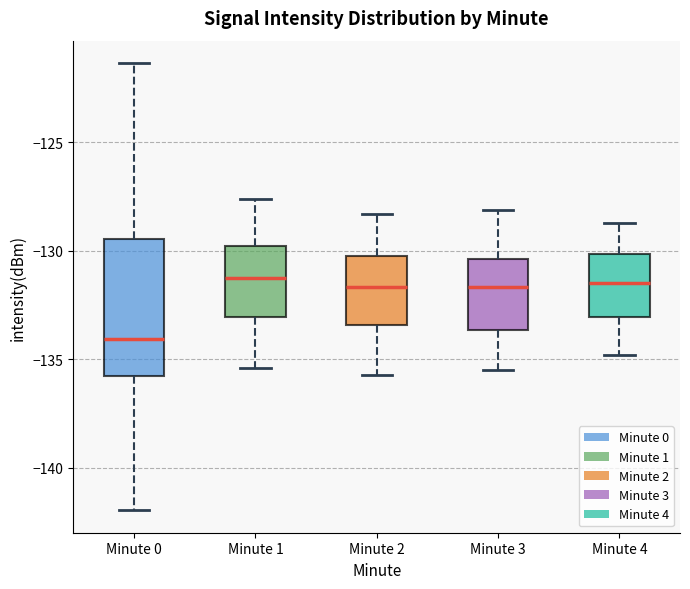

Reading left to right, transcribe this box plot: for each box, give where its median line is, the range the box spans, and where its two whiskers end, as read against the y-axis. The values are not printed on the chart, so give them approximately, as read against the axis.

Minute 0: median -134.0, box -135.5 to -129.5, whiskers -142.0 to -121.5
Minute 1: median -131.0, box -133.0 to -130.0, whiskers -135.5 to -127.5
Minute 2: median -131.5, box -133.5 to -130.0, whiskers -135.5 to -128.5
Minute 3: median -131.5, box -133.5 to -130.5, whiskers -135.5 to -128.0
Minute 4: median -131.5, box -133.0 to -130.0, whiskers -135.0 to -128.5